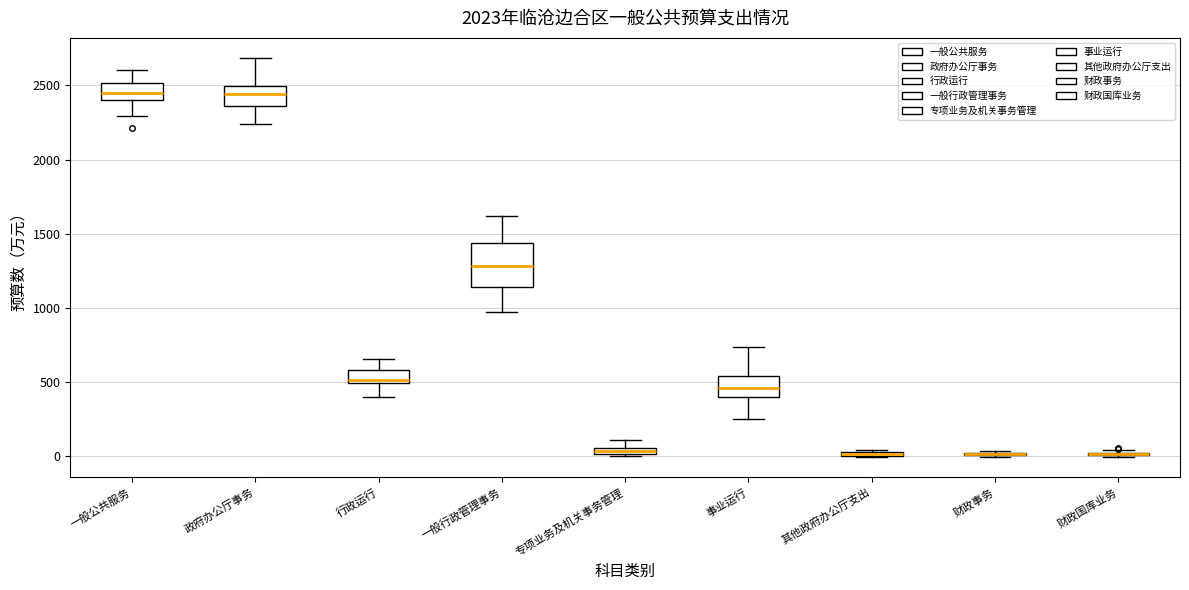

Where does the upper whisker of the box for 事业运行 end on the y-axis? The values are not printed on the chart, so give them approximately, as read against the axis.

750